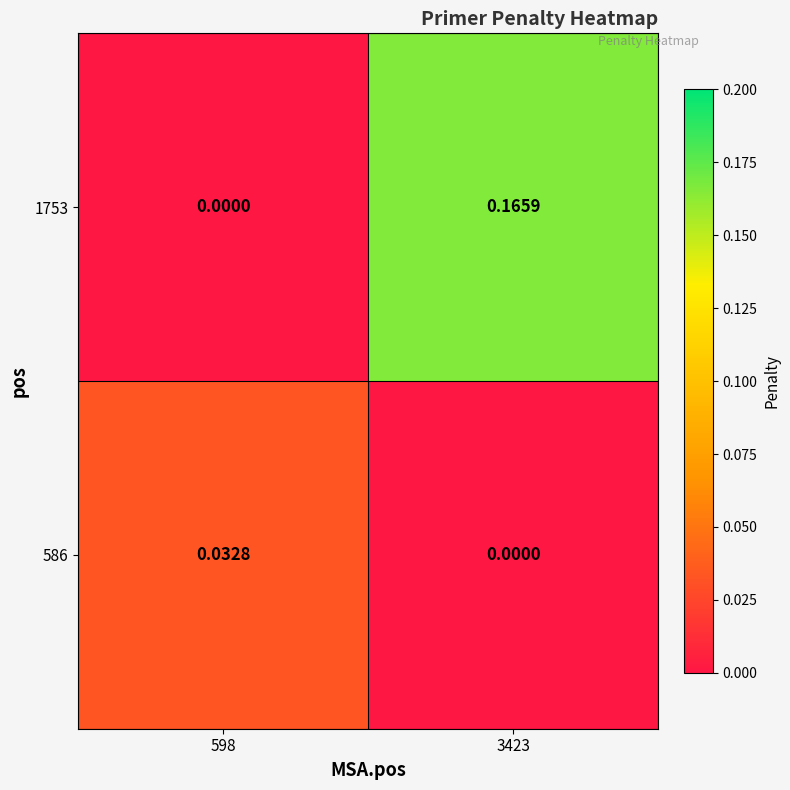

What is the maximum value shown in the chart?

0.2